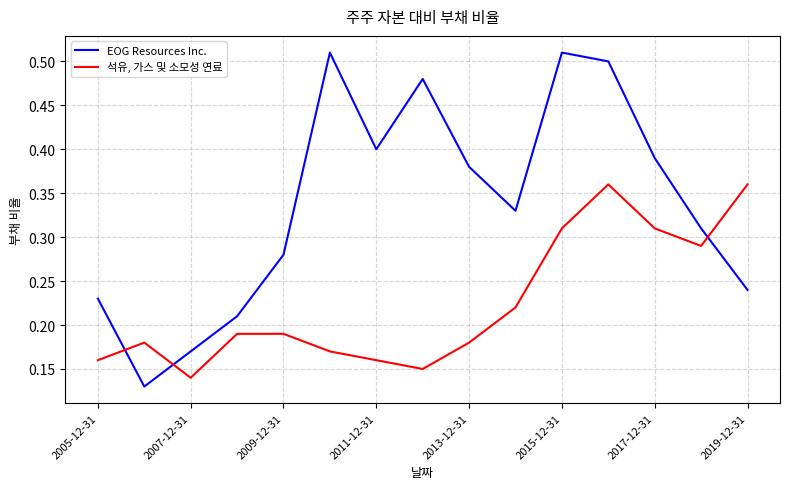

Rank the series at 2013-12-31 from lowest to highest value.

석유, 가스 및 소모성 연료, EOG Resources Inc.